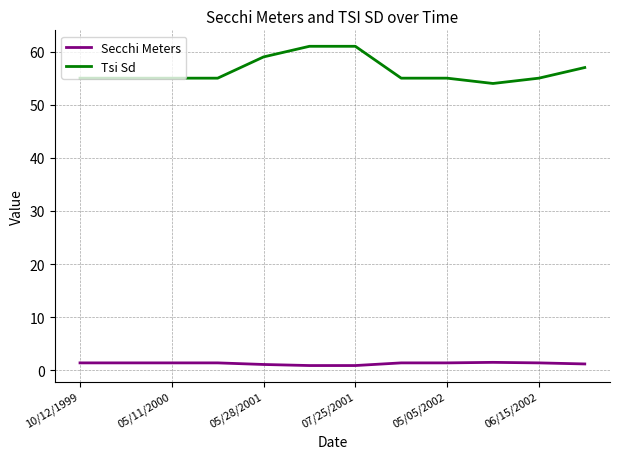

What is the difference between the maximum and minimum values in the Tsi Sd series?

7.0